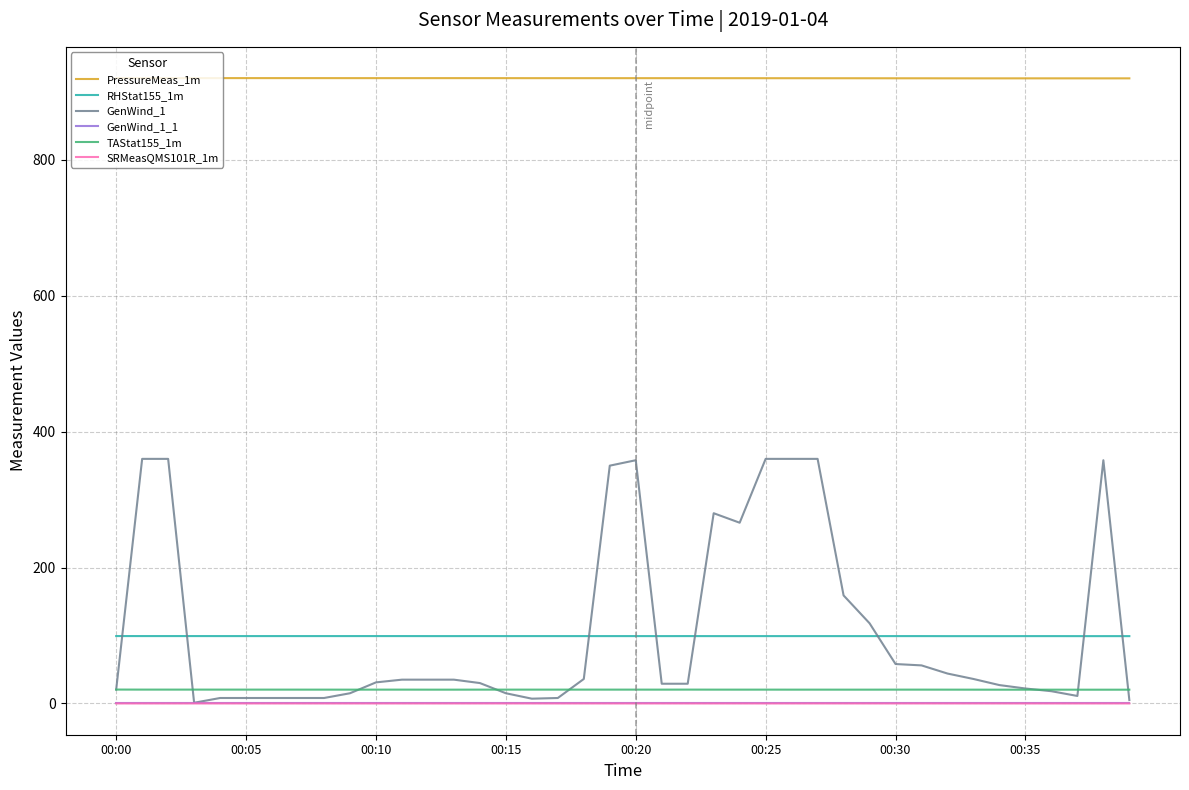

What is the greatest value displayed?

920.5